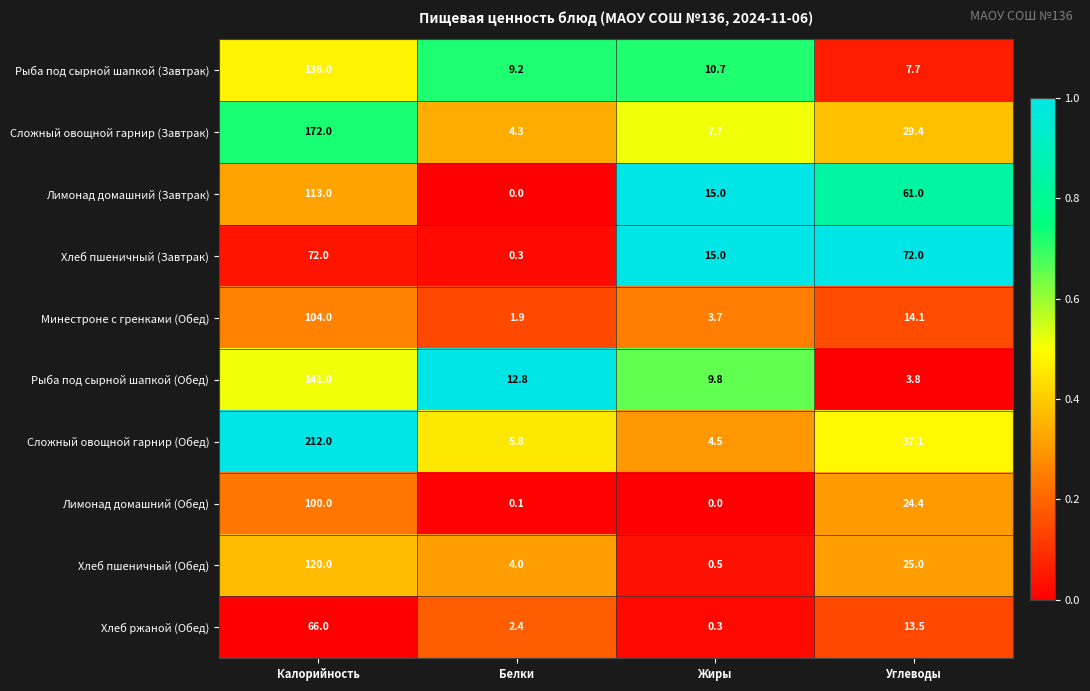

Rank the categories by Рыба под сырной шапкой (Завтрак) value from lowest to highest.

Углеводы, Белки, Жиры, Калорийность